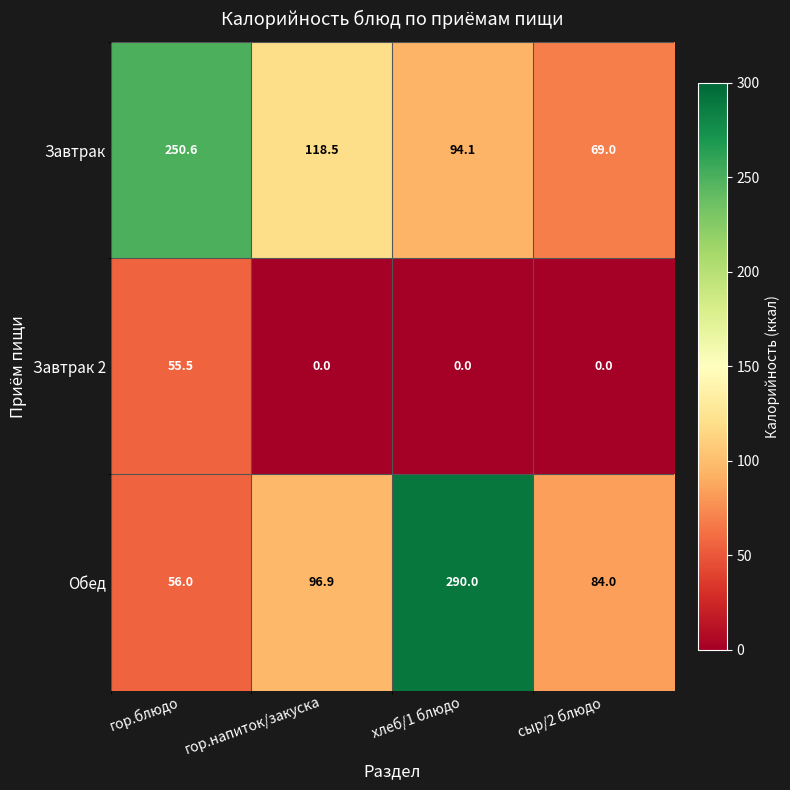

What is the sum of all Завтрак 2 values?

55.5